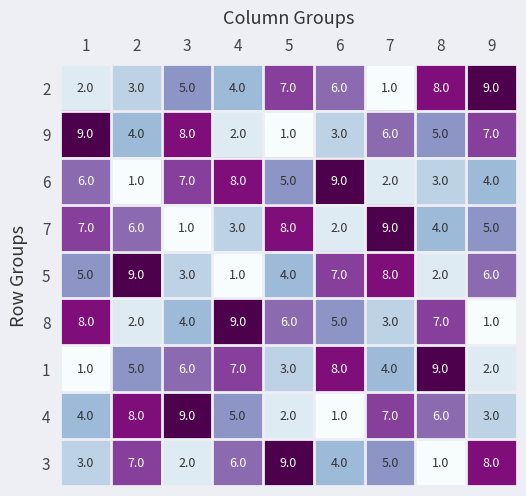

What is the difference between the highest and lowest values at 8?

8